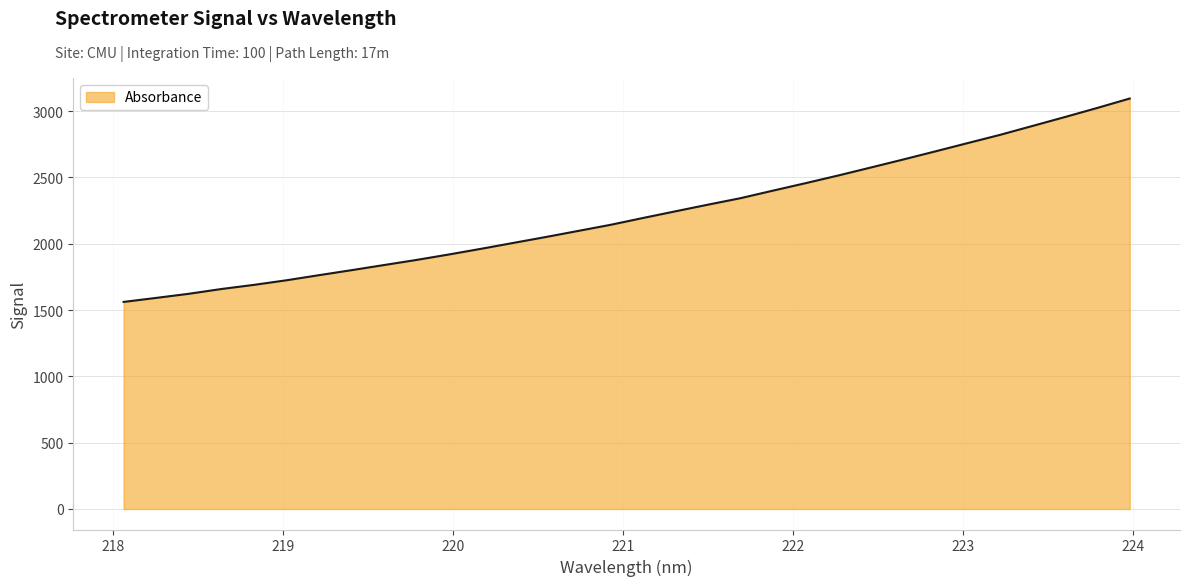

What is the difference between the maximum and minimum values?

1533.6